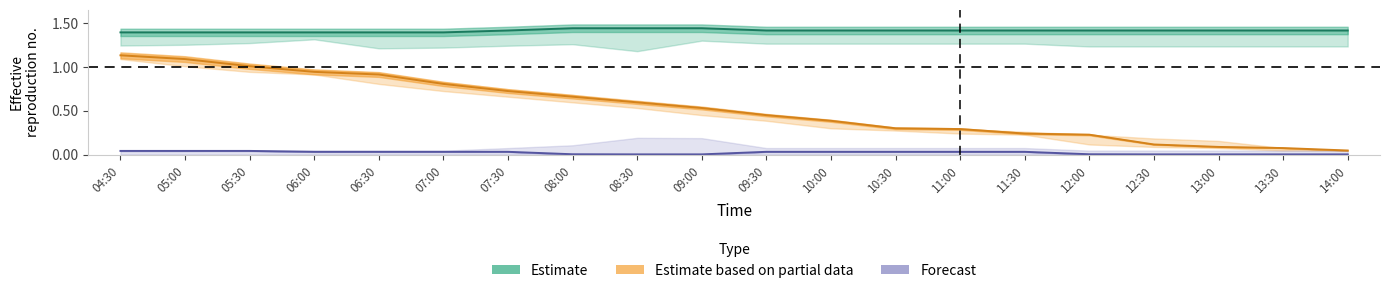

True or false: Estimate based on partial data and Forecast cross at least once.

False